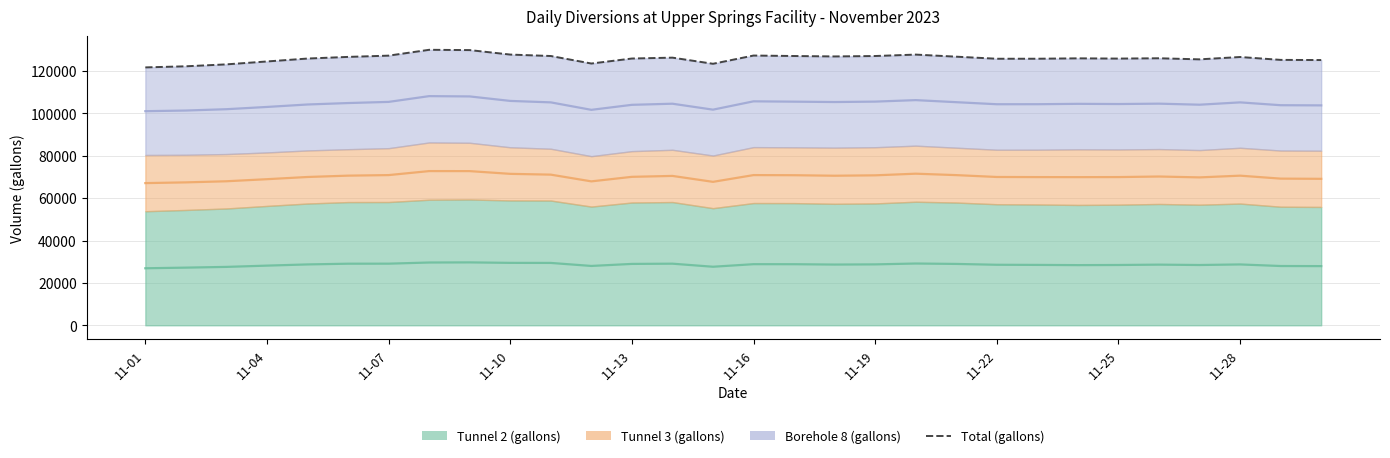

What value does the data have at 19, to the nearest 50?

127700